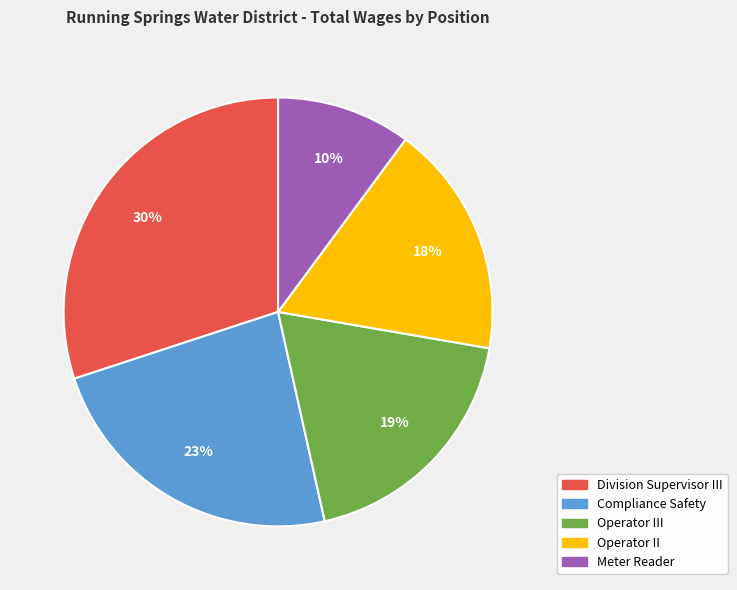

True or false: Operator II accounts for 3% of the total.

False